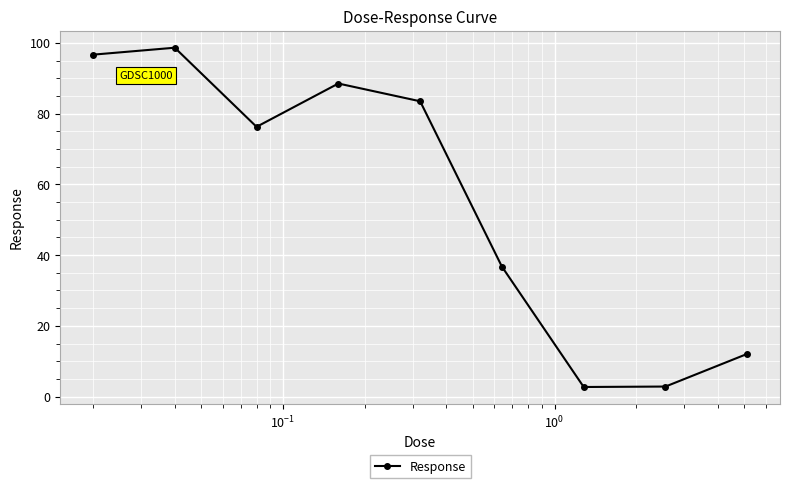

What is the difference between the second highest and second lowest values?

93.8